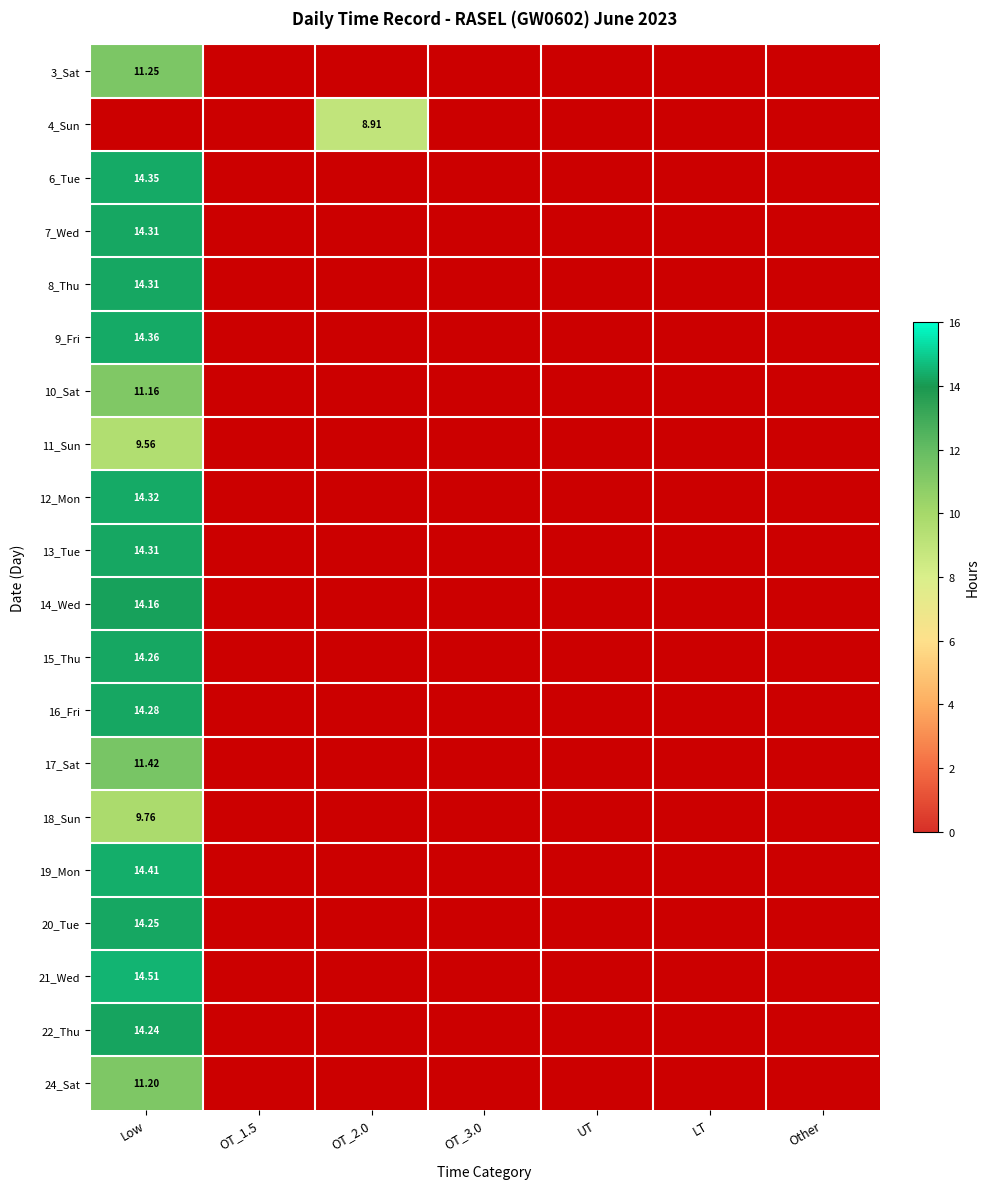

How many series are shown in this chart?

20